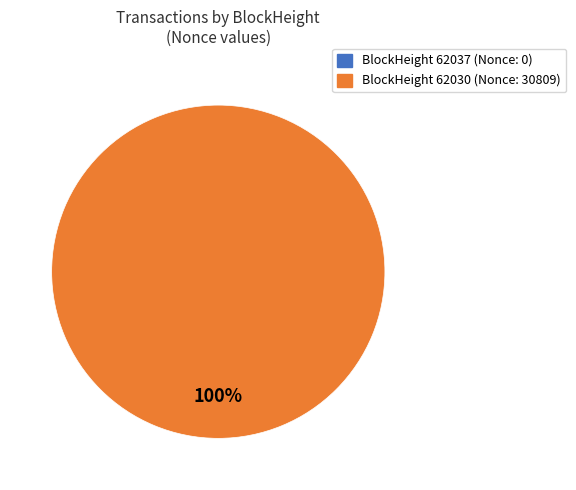

Which has a higher value, 62030 or 62037?

62030